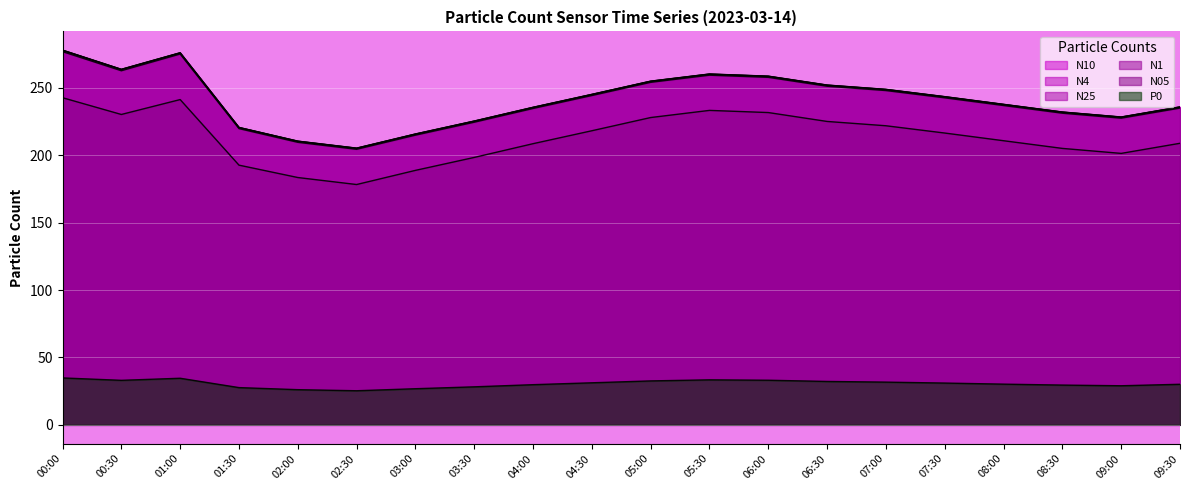

The value of N25 at 02:00 is 320.7. True or false?

False